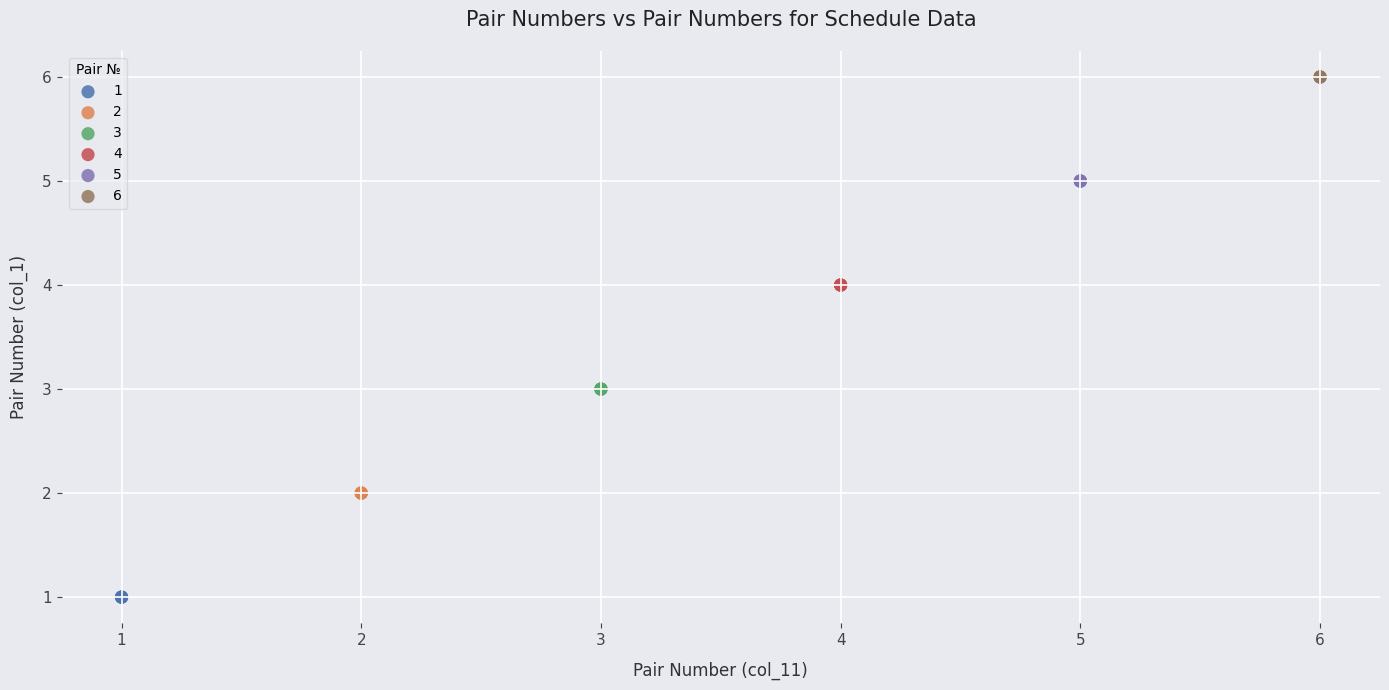

Which series reaches the maximum Y coordinate?

6